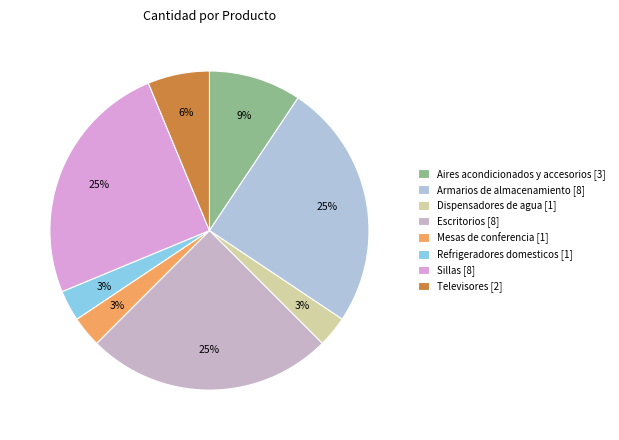

Is it true that Televisores is 16% of the pie?

False